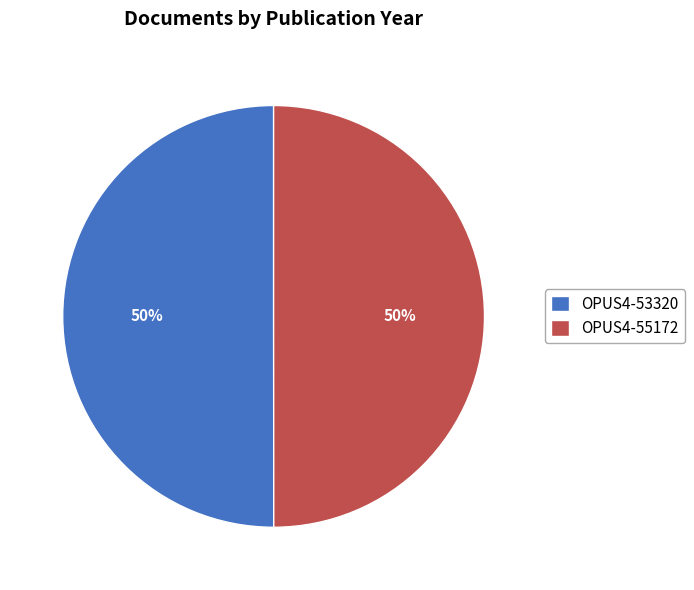

Approximately how many times larger is the value at OPUS4-53320 compared to OPUS4-55172?

1.0